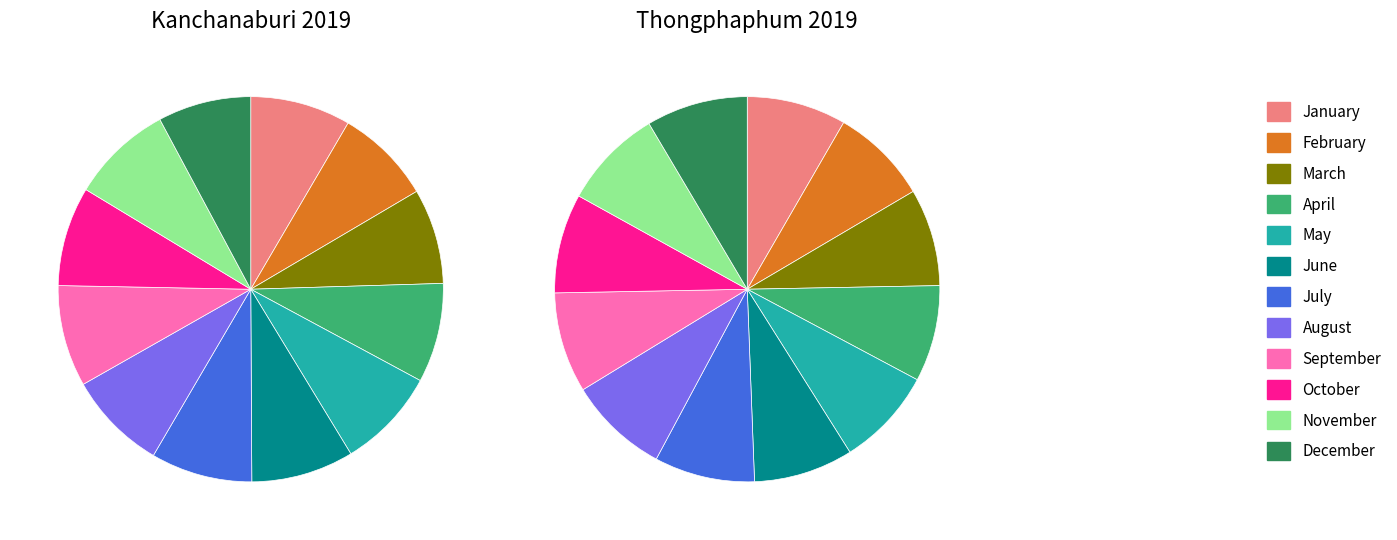

The May slice represents 1% of the pie. True or false?

False